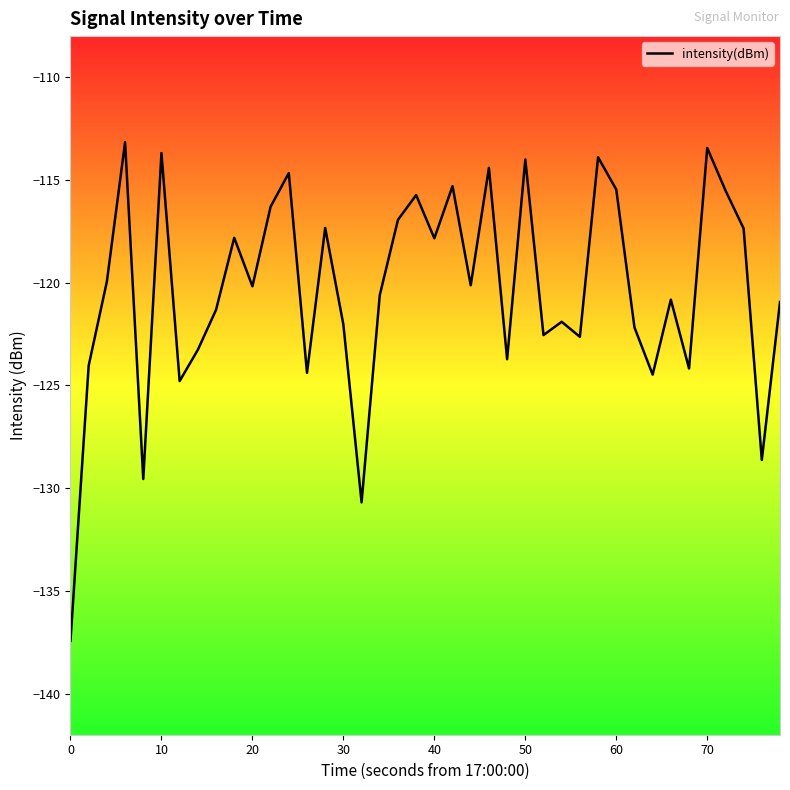

The intensity(dBm) series shows -29.6 at 50. True or false?

False